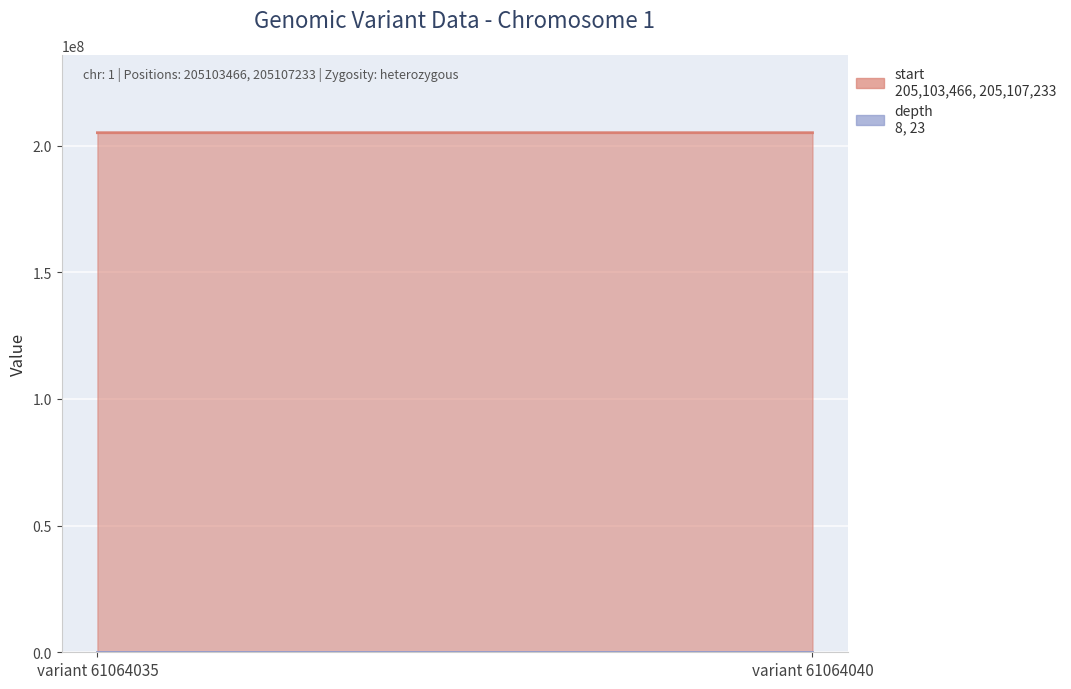

What is the maximum value shown in the chart?

205107233